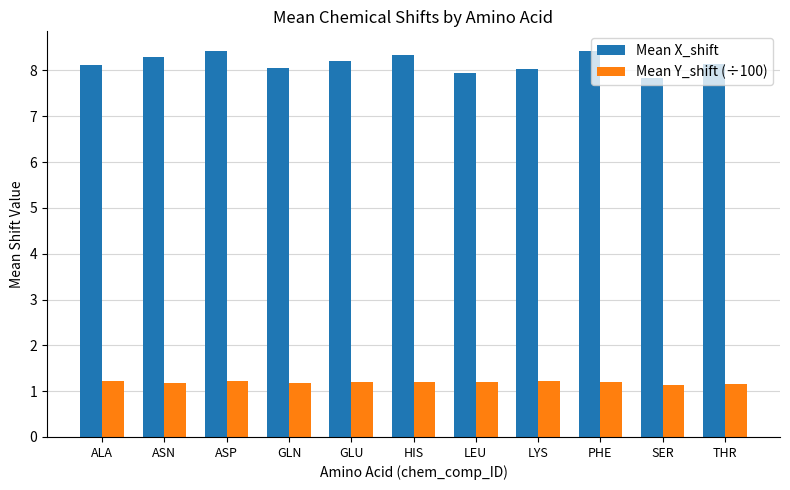

List the series in order of their peak value, highest first.

Mean X_shift, Mean Y_shift (÷100)